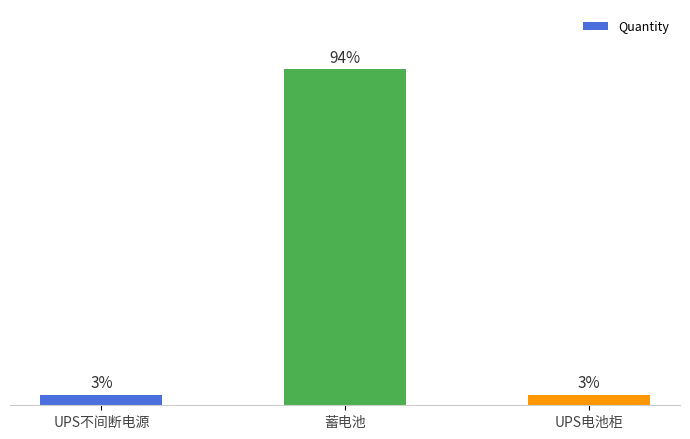

What position from the left is 蓄电池?

2